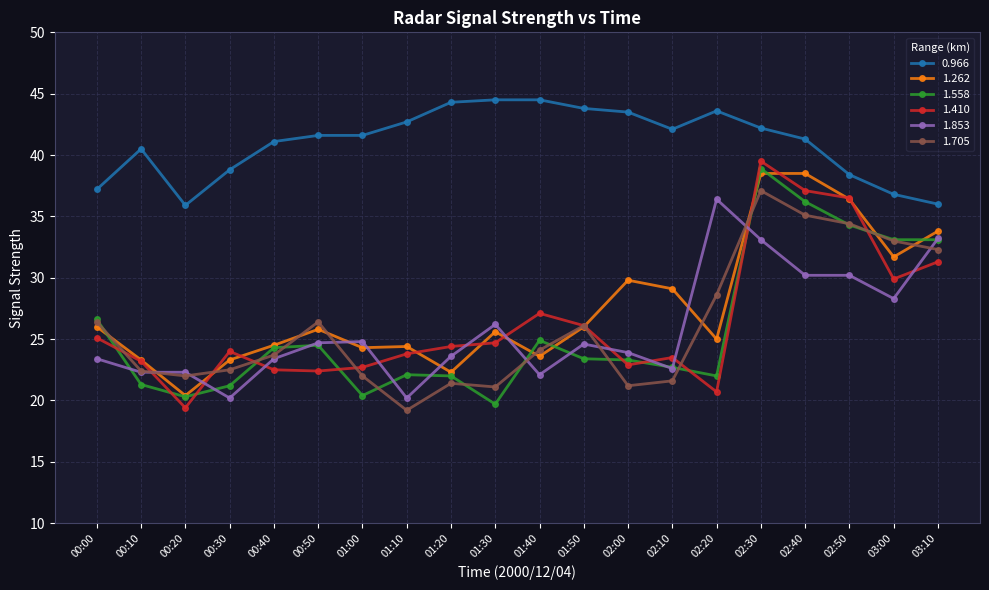

What is the value of the 1.558 point at the 17th from the left?

36.2